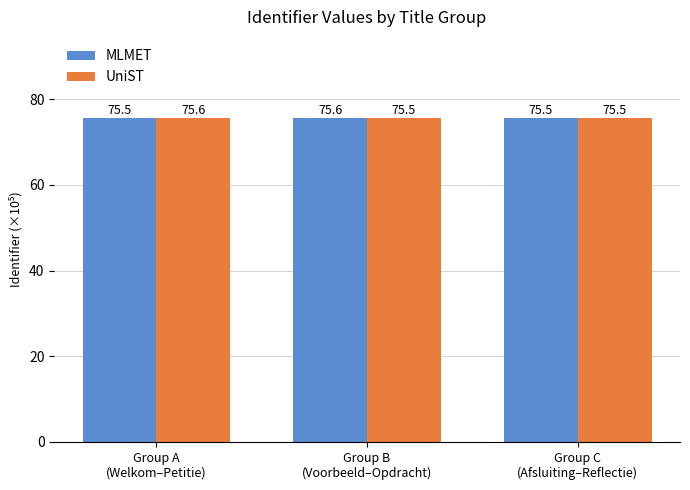

What is the maximum value for MLMET?

75.6